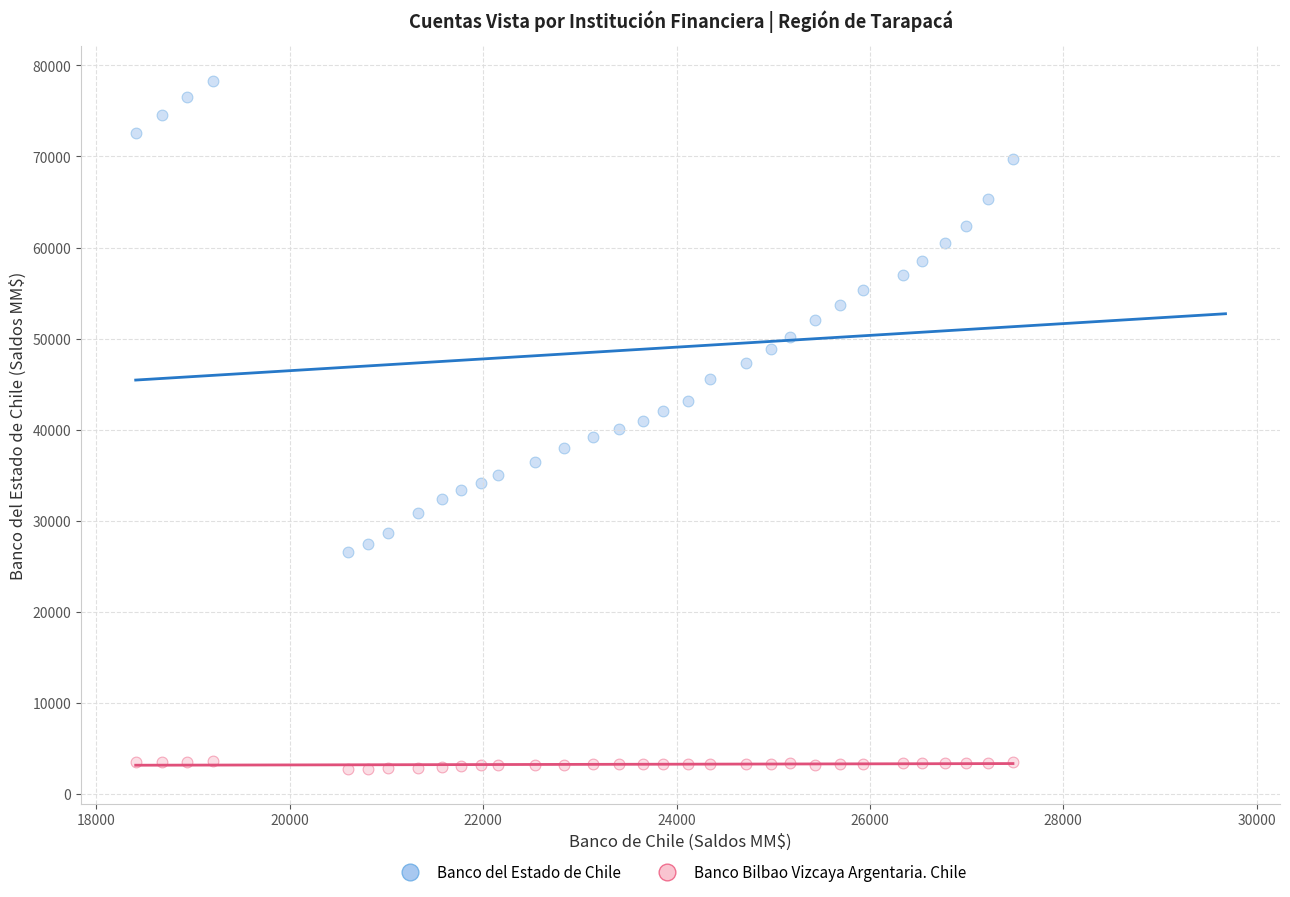

Across all data points, what is the range of Y values (max minus min)?

75563